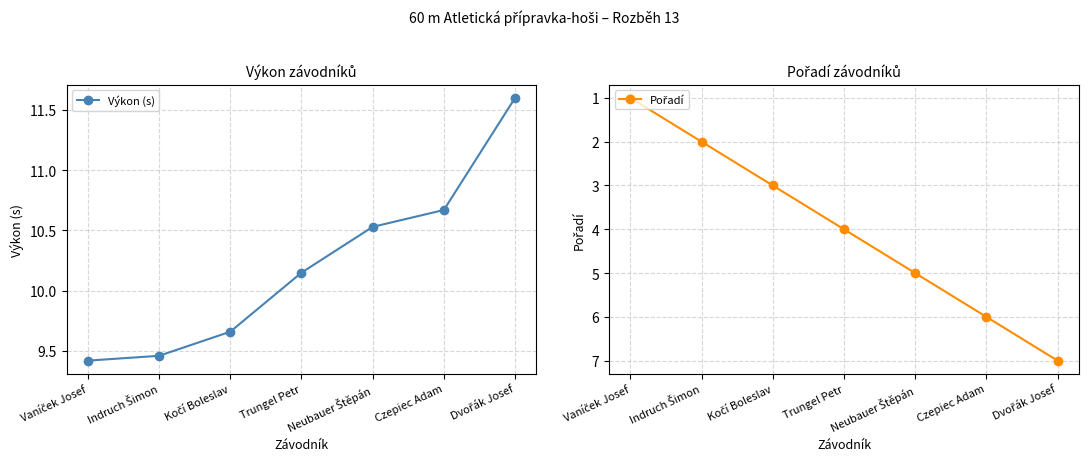

How many categories are shown in the chart?

7